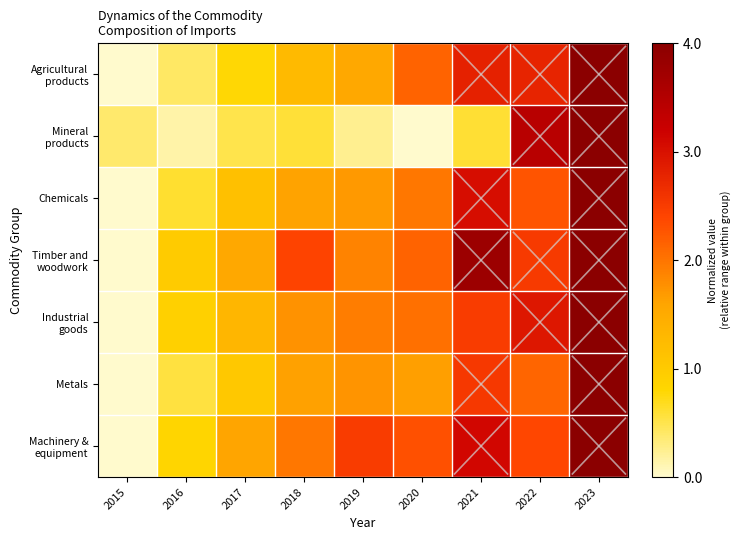

At how many categories does at least one series exceed 2?

6